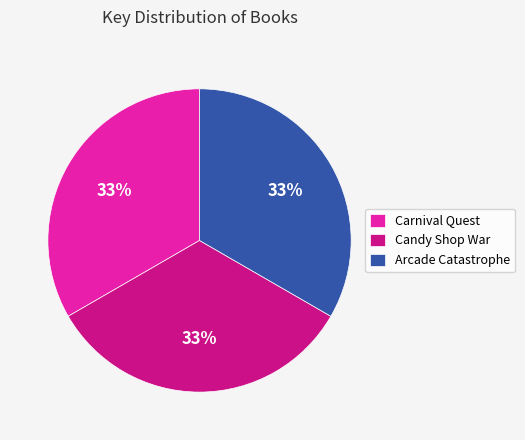

What is the ratio of the value at Candy Shop War to the value at Carnival Quest?

1.0